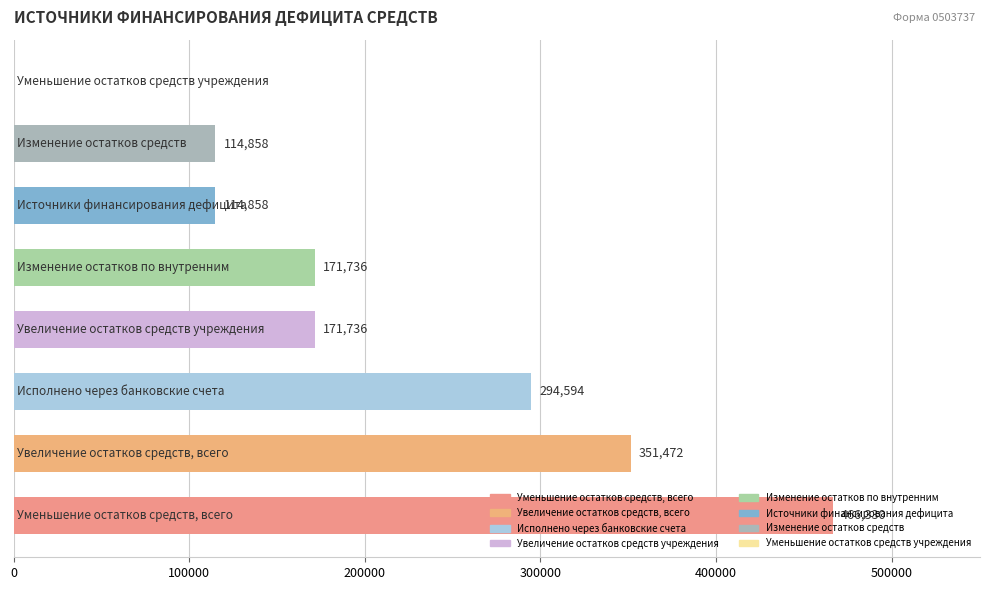

What is the sum of all values?

1685582.4